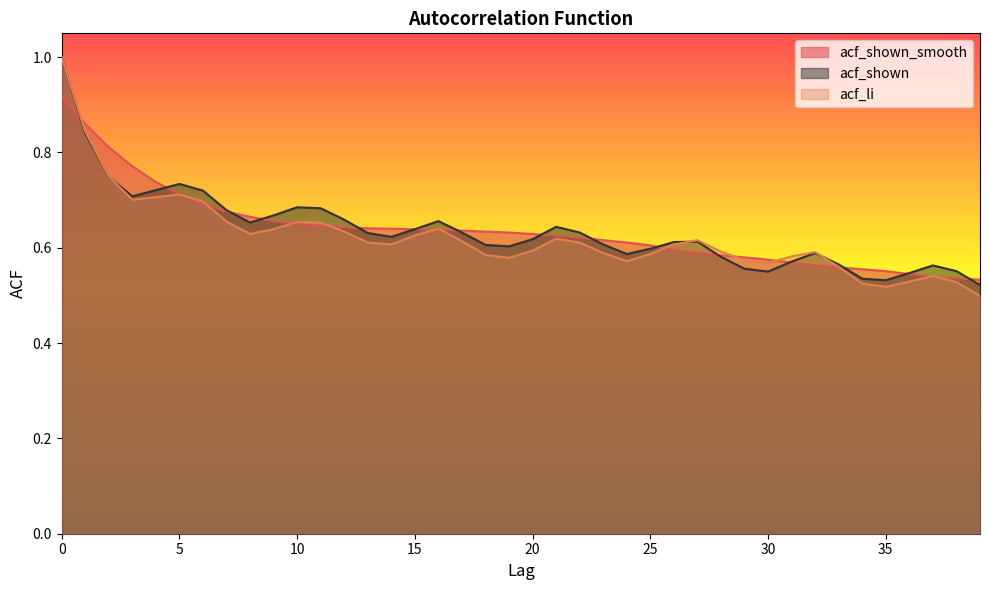

Between 4 and 28, which series saw the biggest shift?

acf_shown_smooth